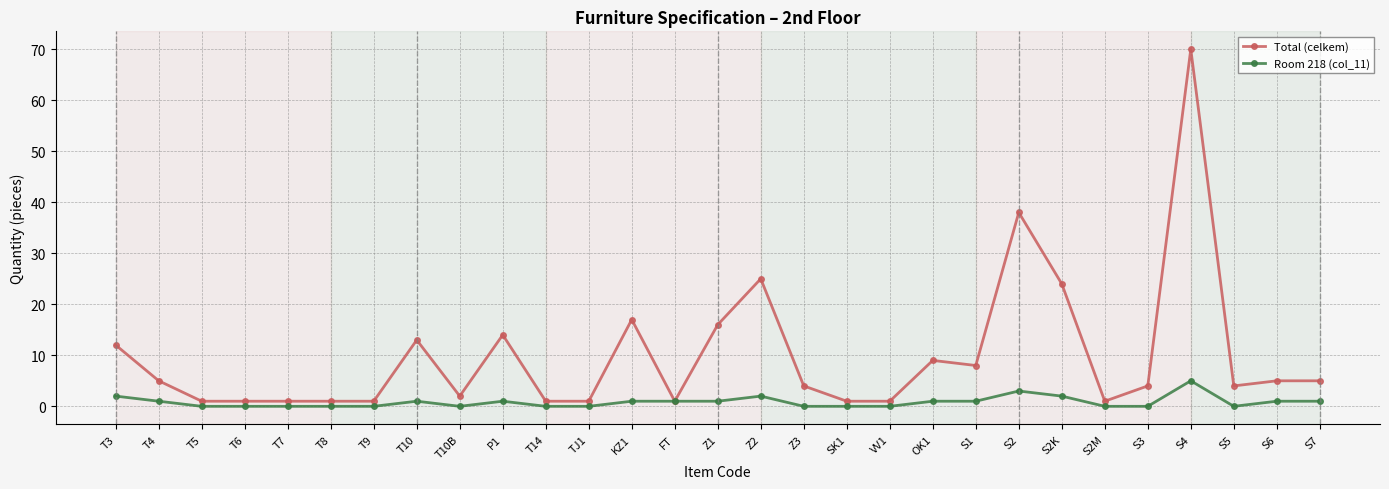

How many Room 218 (col_11) values are between 0 and 1?

24